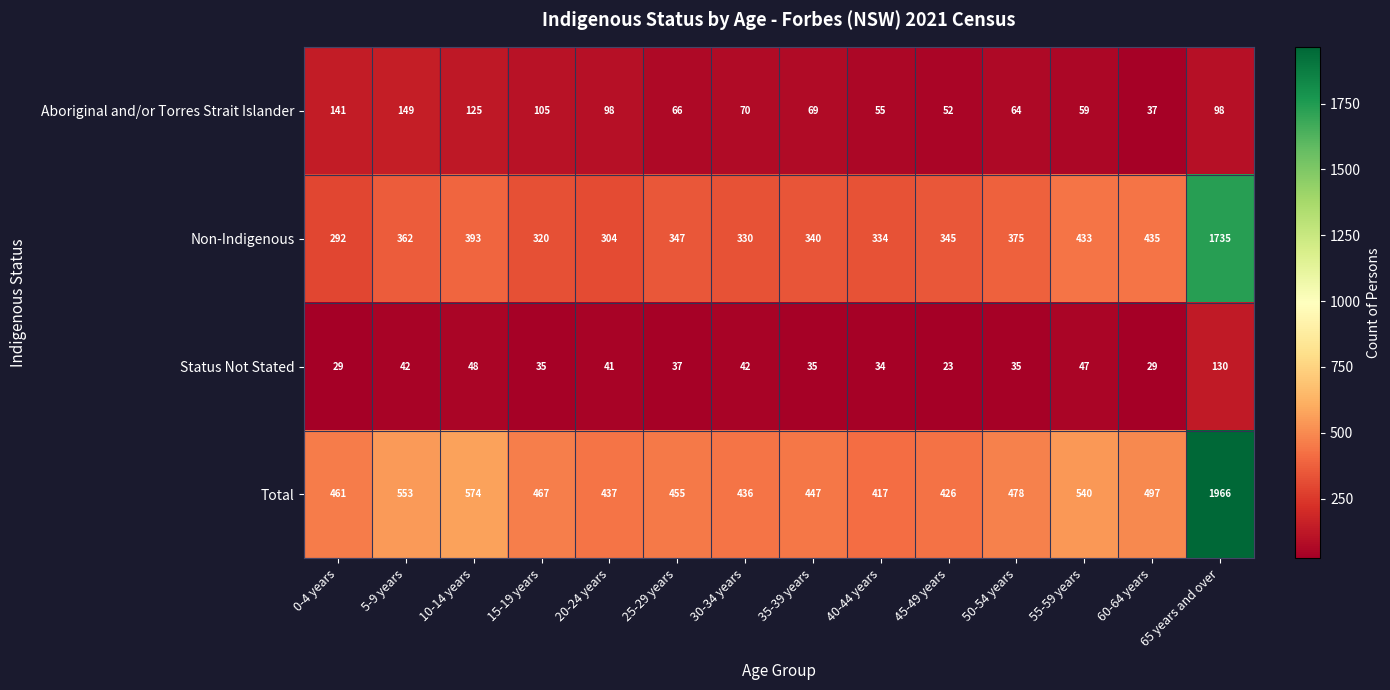

At how many categories does at least one series exceed 1355?

1